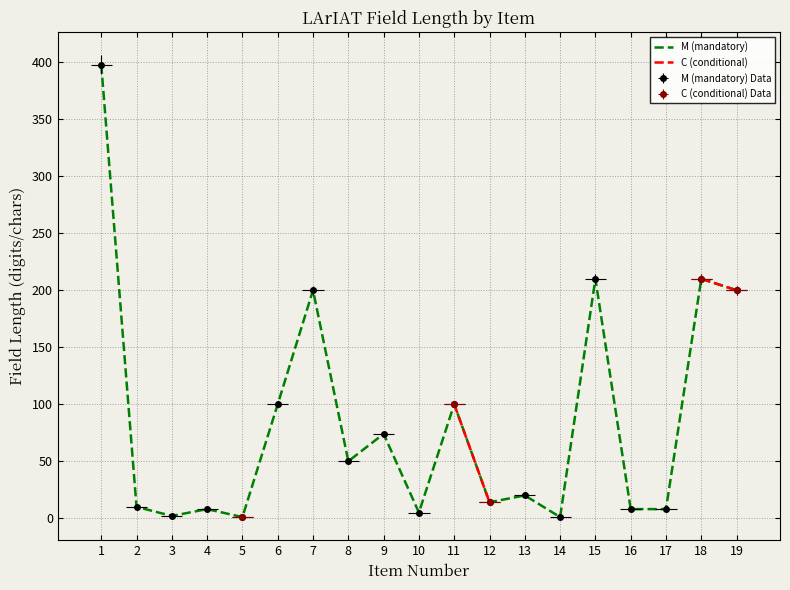

What is the value of the M (mandatory) point at the 19th from the left?

200.0